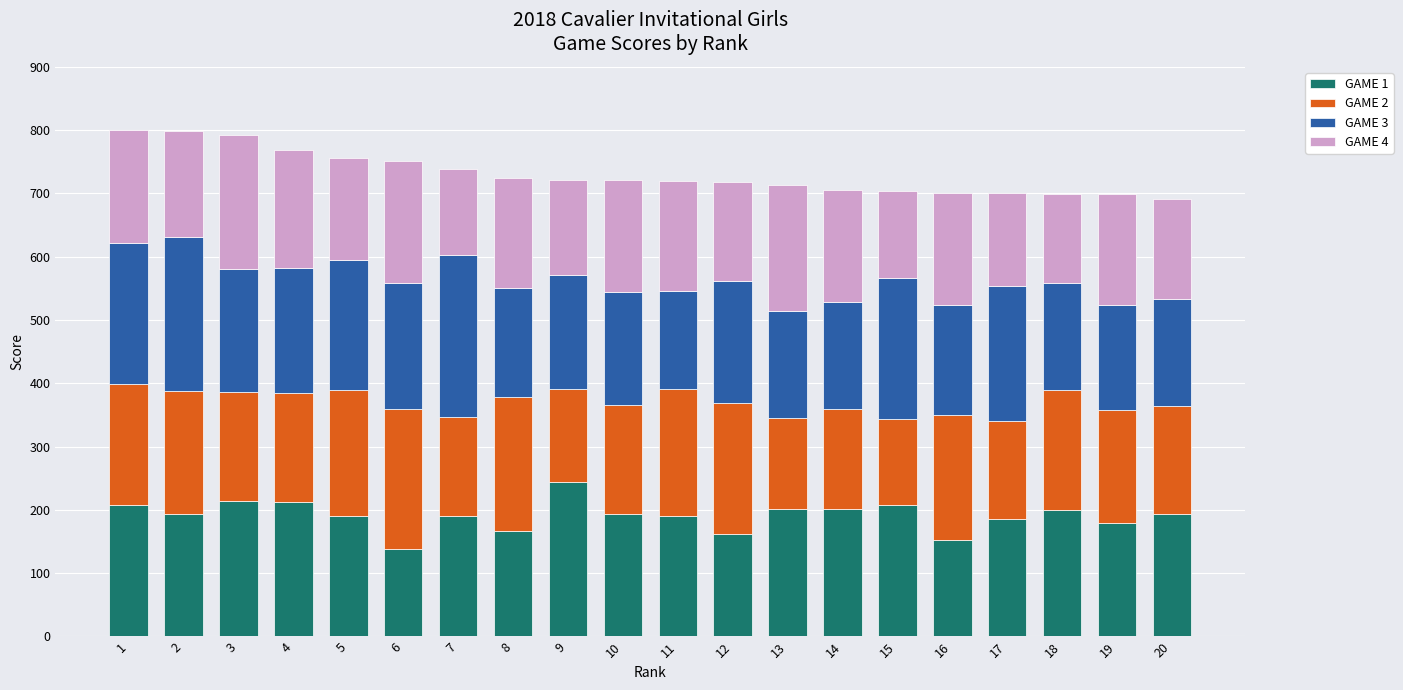

What is the sum of the GAME 1 values at 15 and 19?

387